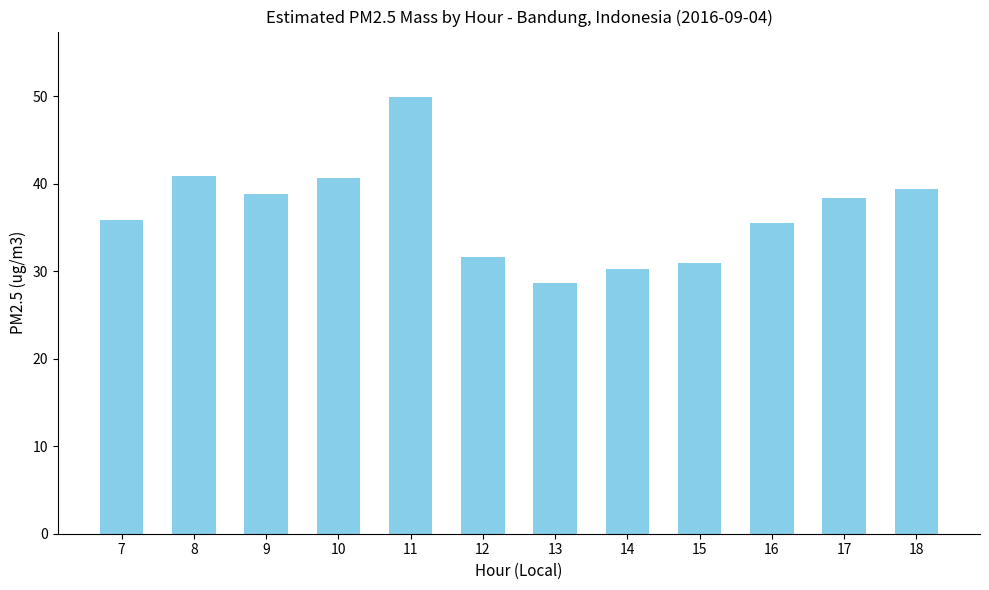

What is the sum of the values at 9 and 12?

70.4